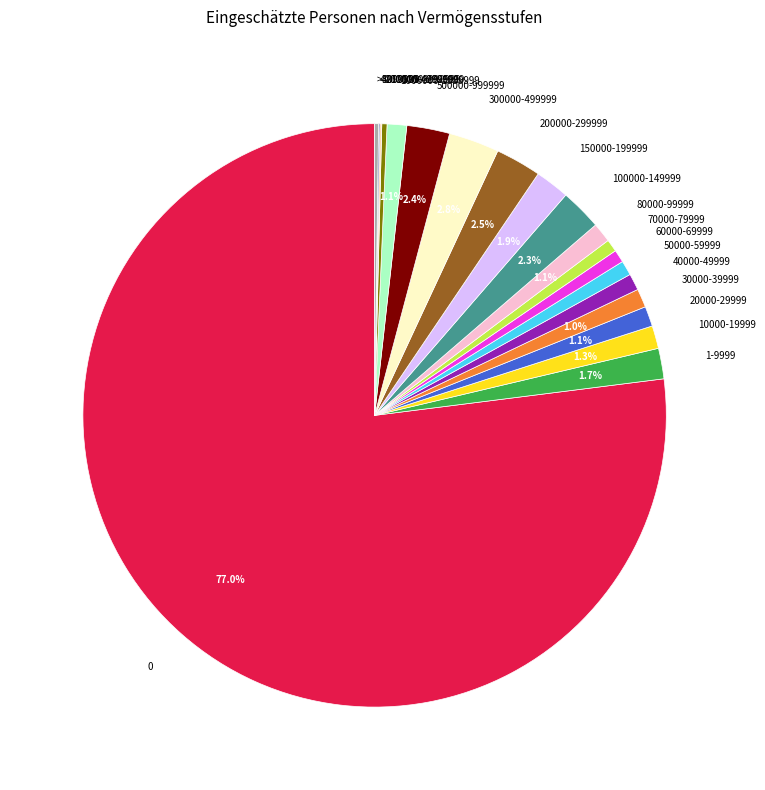

What percentage is NOT represented by 80000-99999?

98.9%